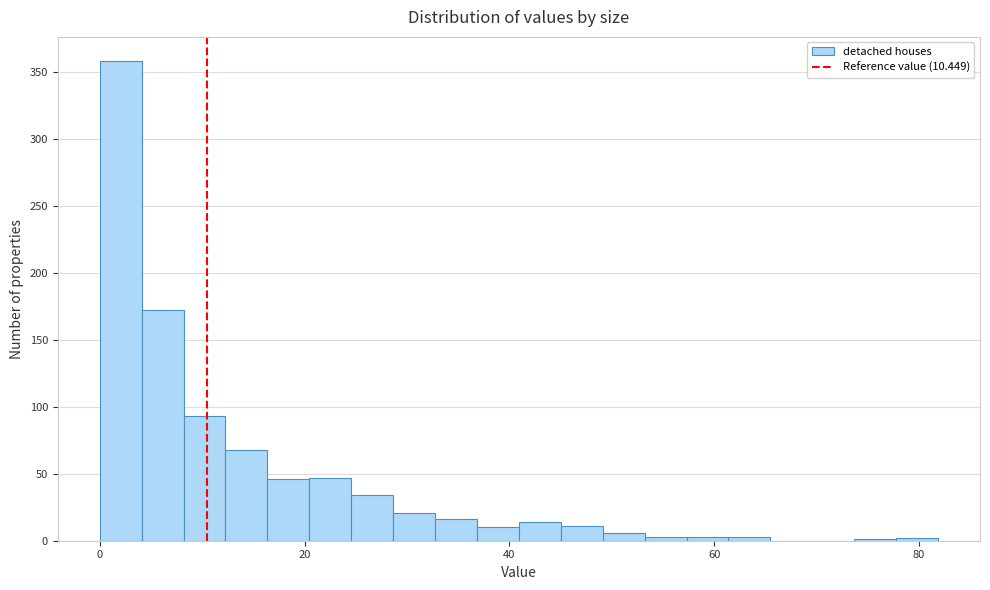

Around what value on the x-axis is the tallest bar? Give the approximate position of its centre, as read against the axis.

2